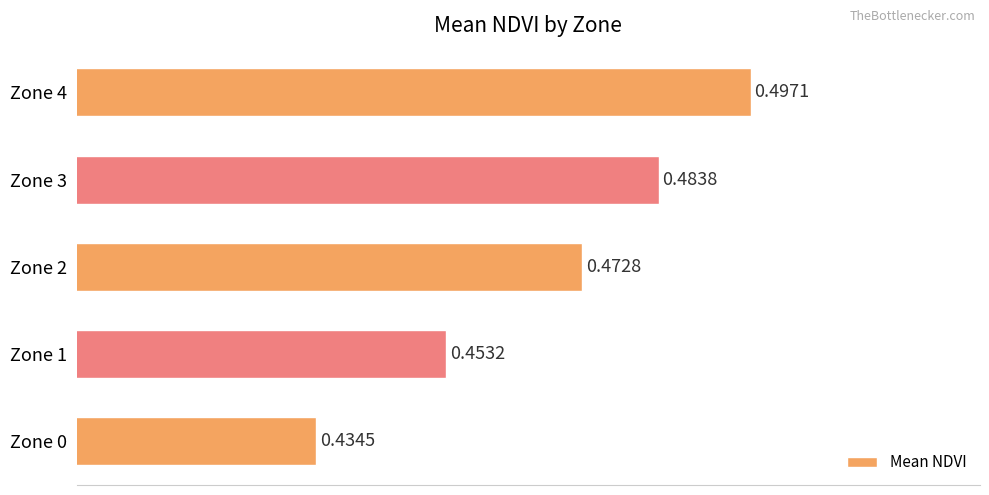

Which category has the highest value across all series?

Zone 4